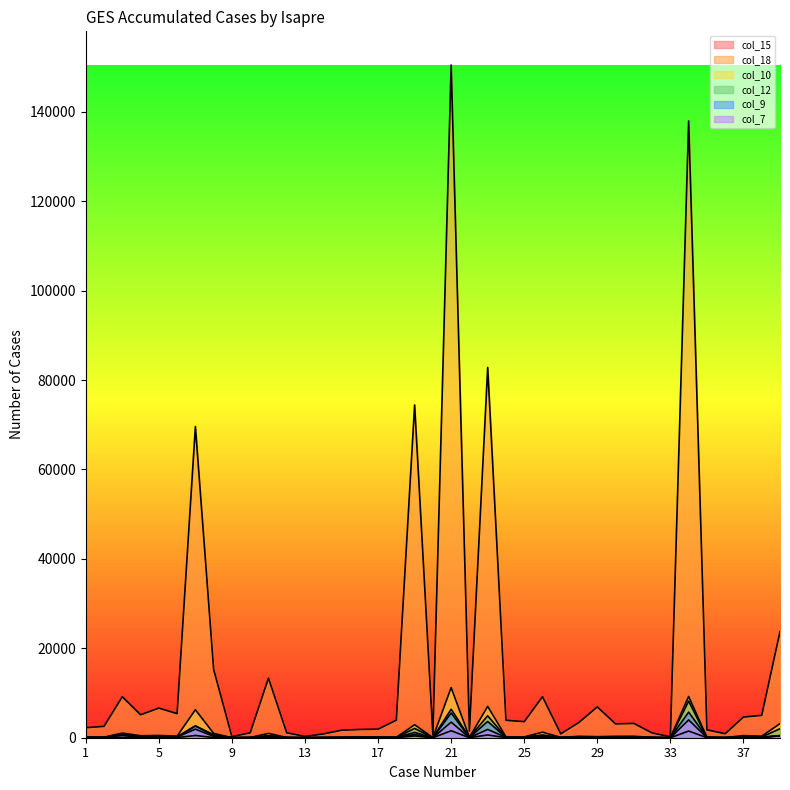

At which category does col_7 reach its first local peak?

3